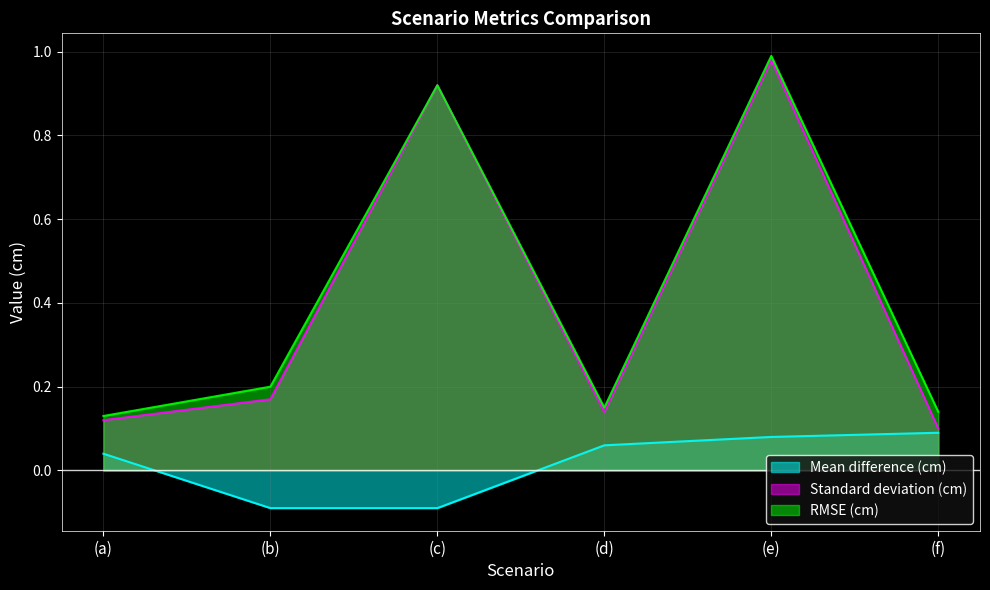

Which series has the largest range (max minus min)?

Standard deviation (cm)